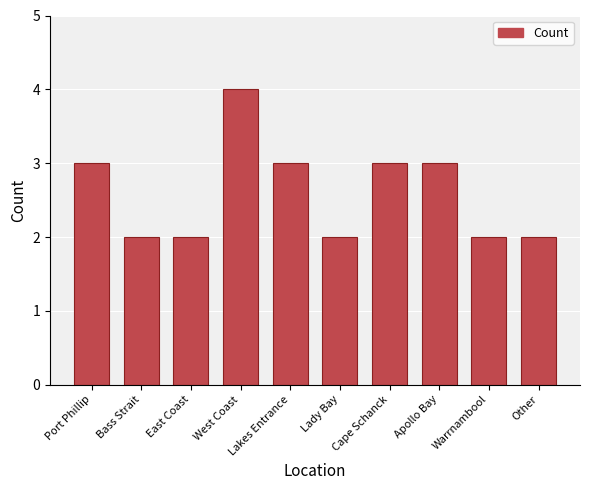

How many series are shown in this chart?

1